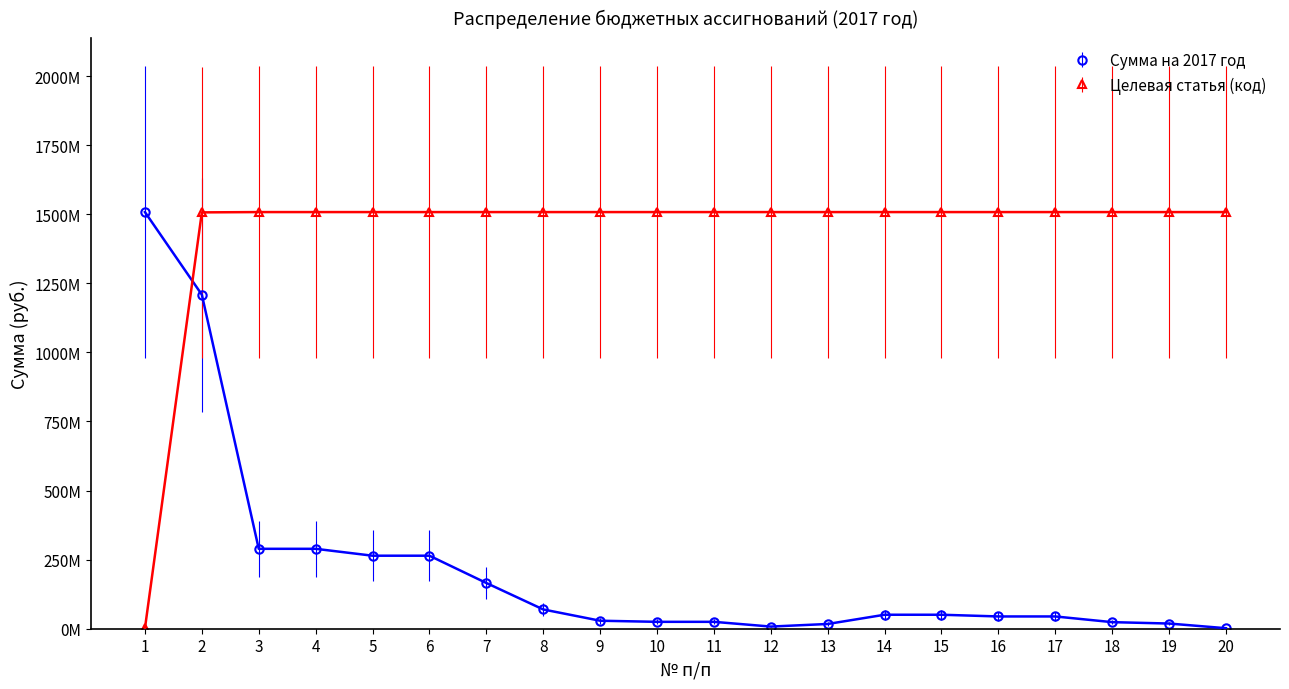

What is the smallest value displayed?

1825623.9